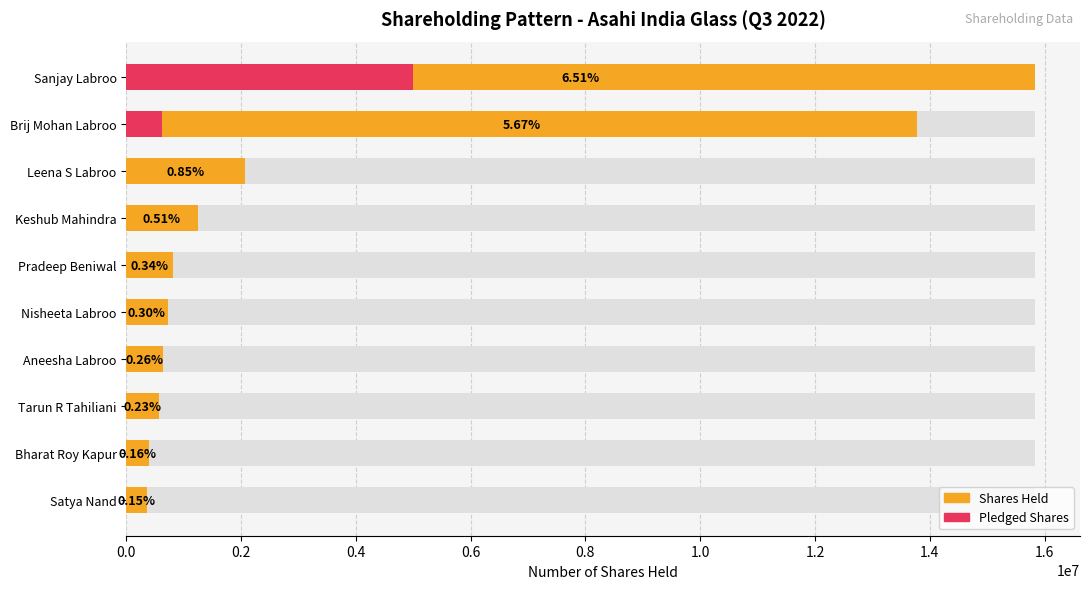

What is the difference between the highest and lowest values at Brij Mohan Labroo?

13156488